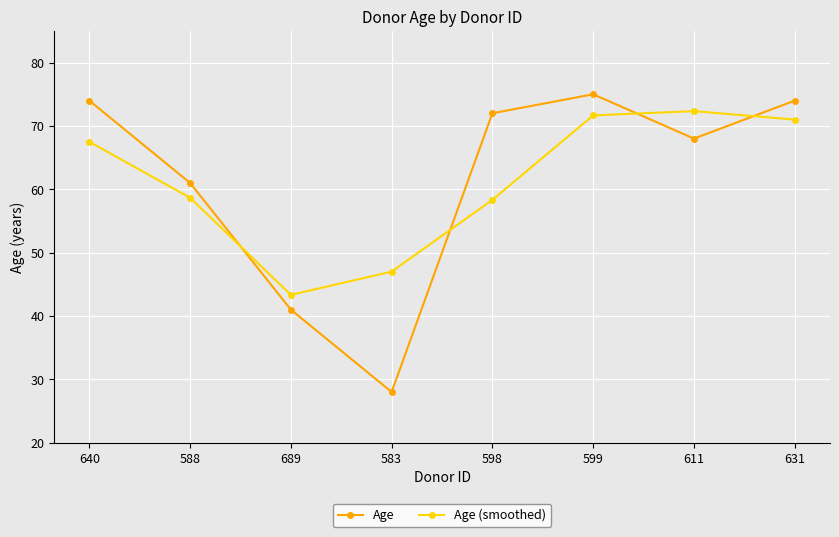

What is the difference between the maximum and minimum values in the Age (smoothed) series?

29.0